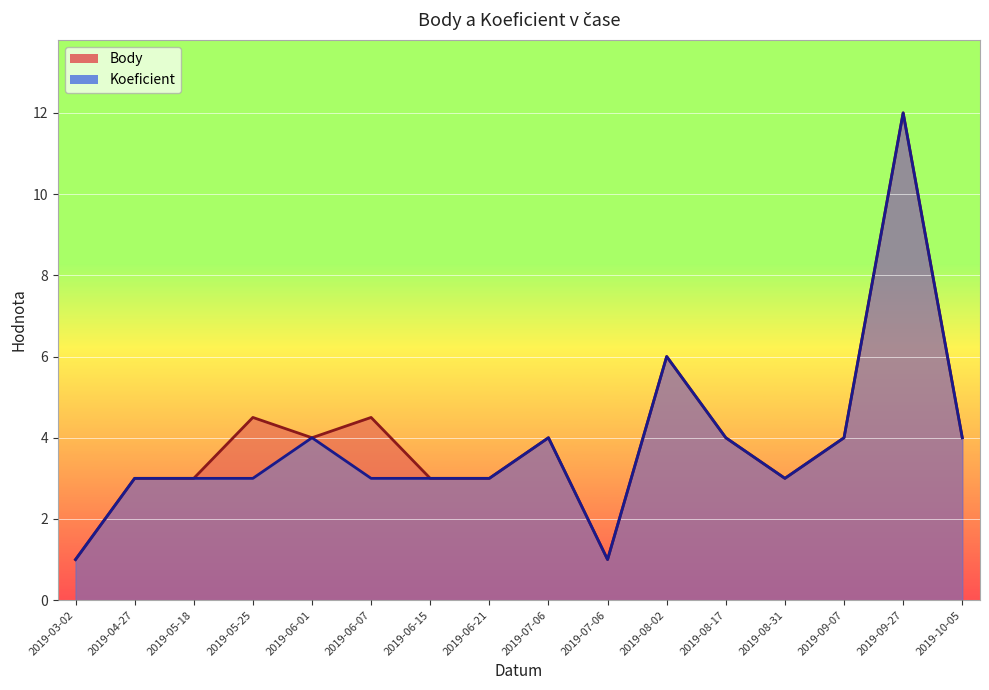

True or false: Koeficient has more than 1 interior local peaks.

True